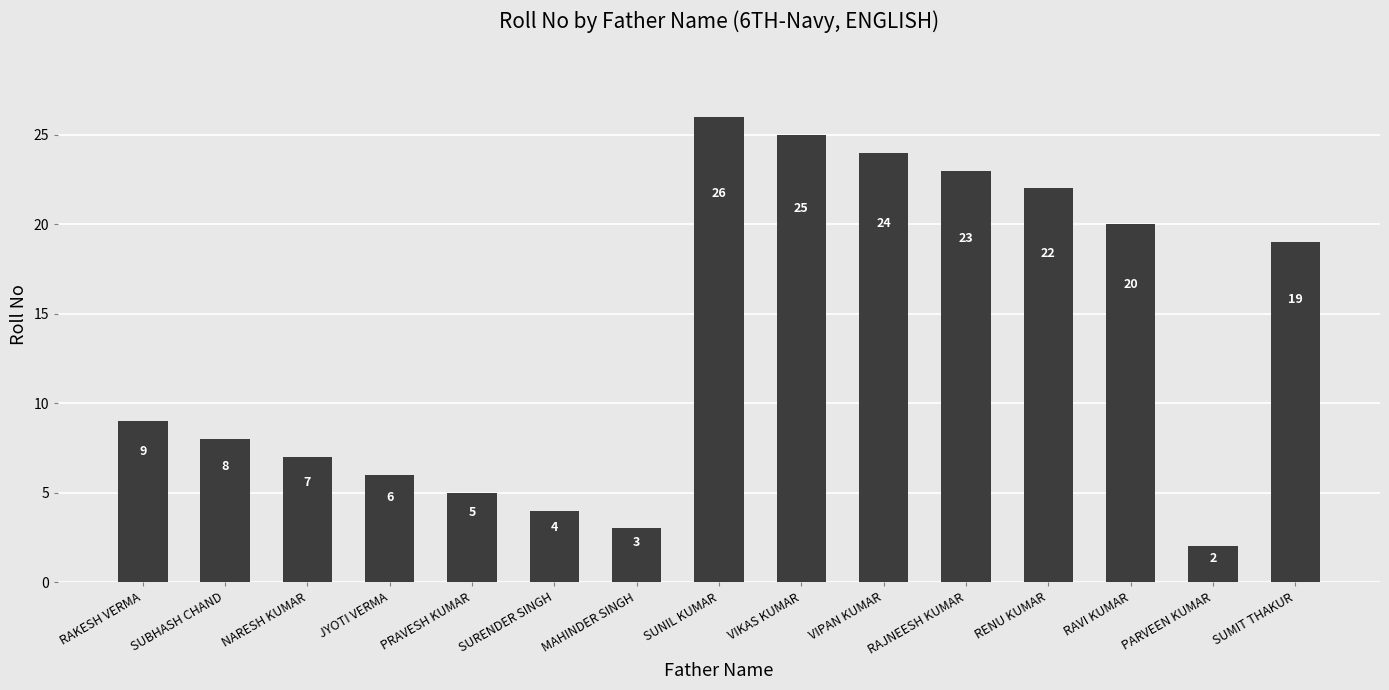

Reading left to right, transcribe all the data shown in this chart.

9	8	7	6	5	4	3	26	25	24	23	22	20	2	19